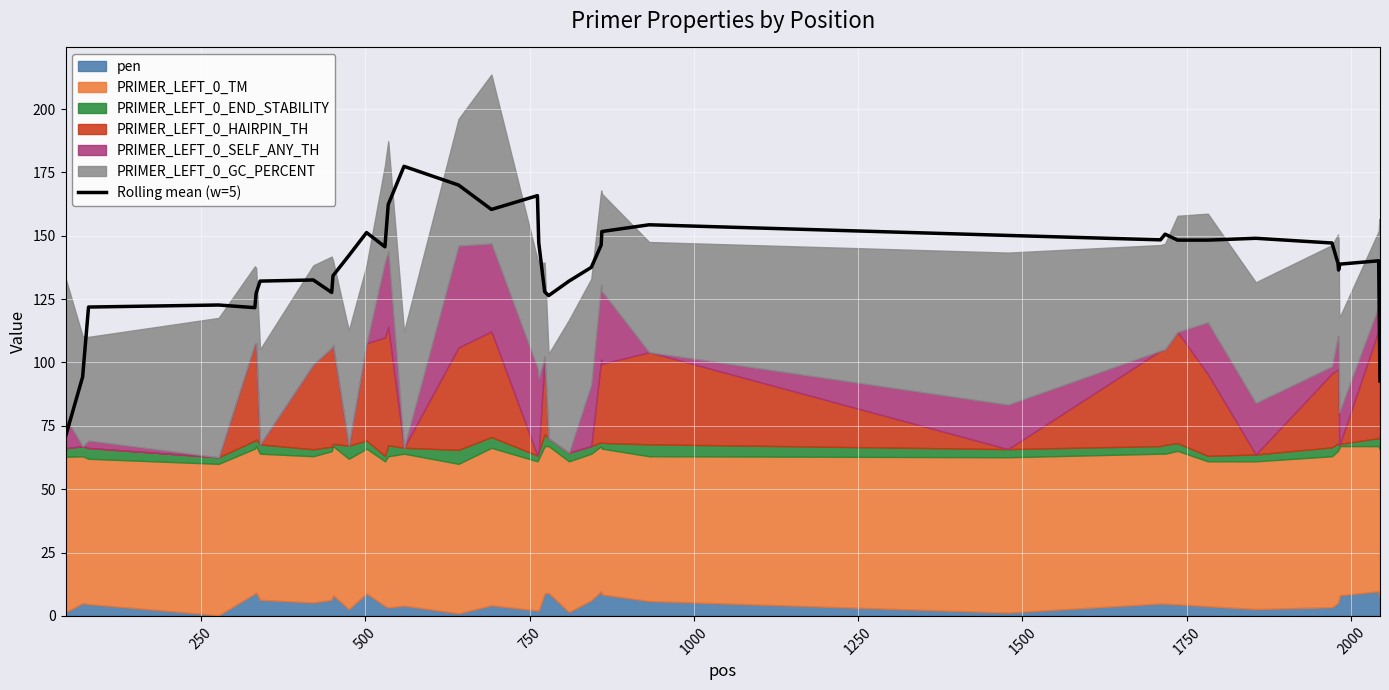

What is the minimum value for Rolling mean (w=5)?

70.8